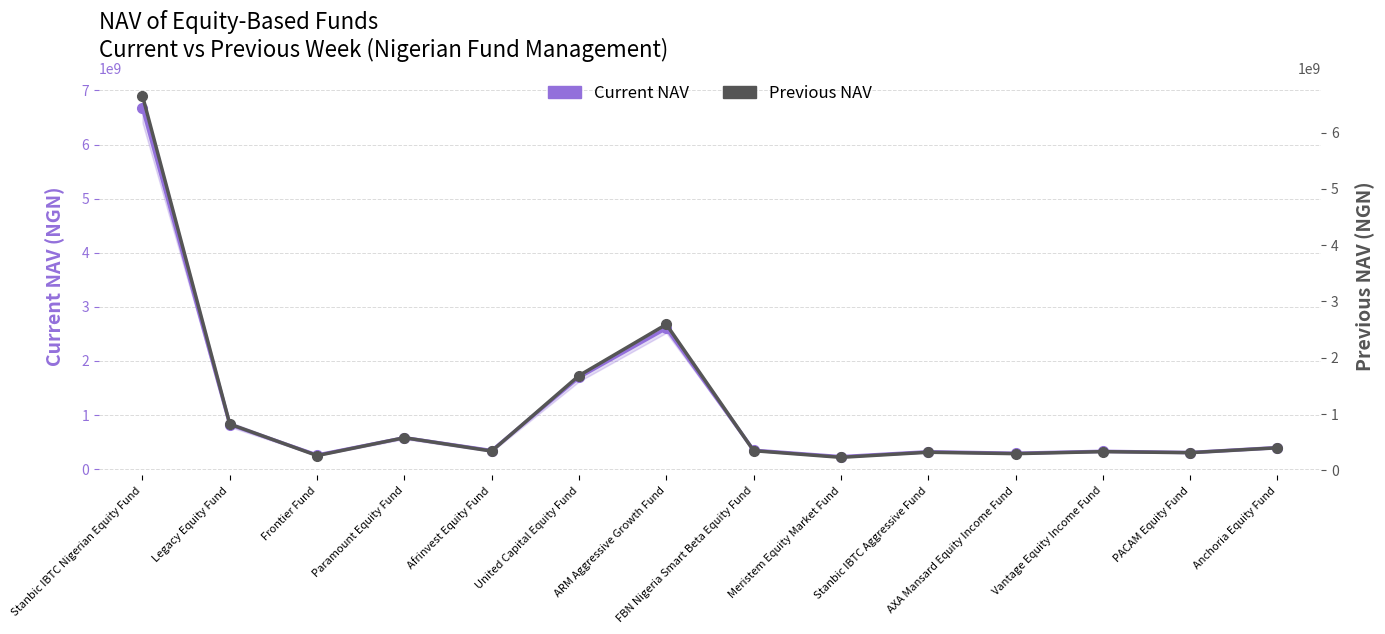

Count the number of data series in this chart.

2